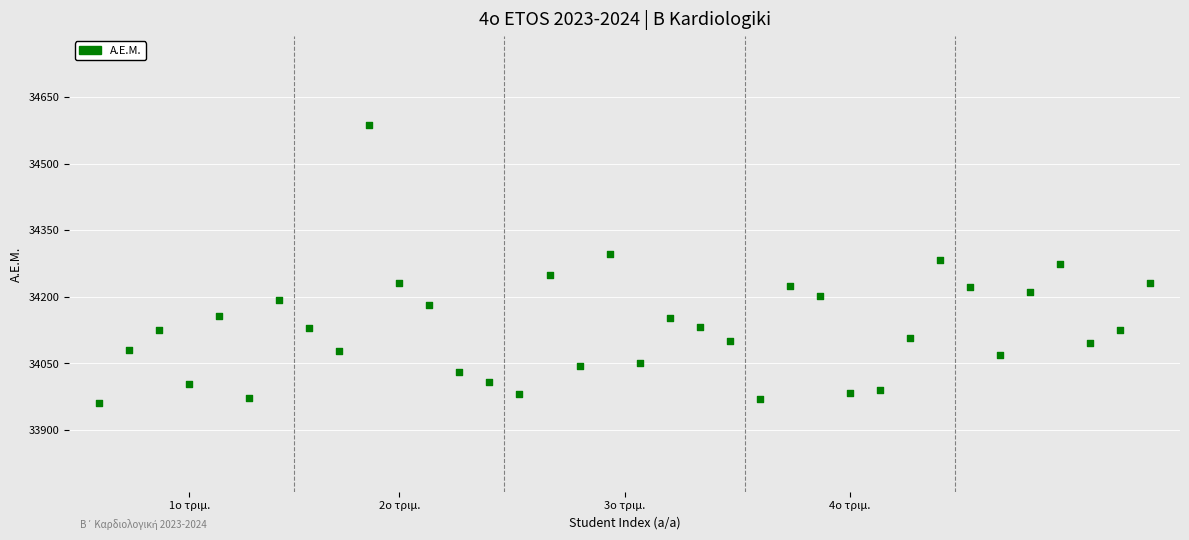

What is the range of Y values (max minus min)?

627